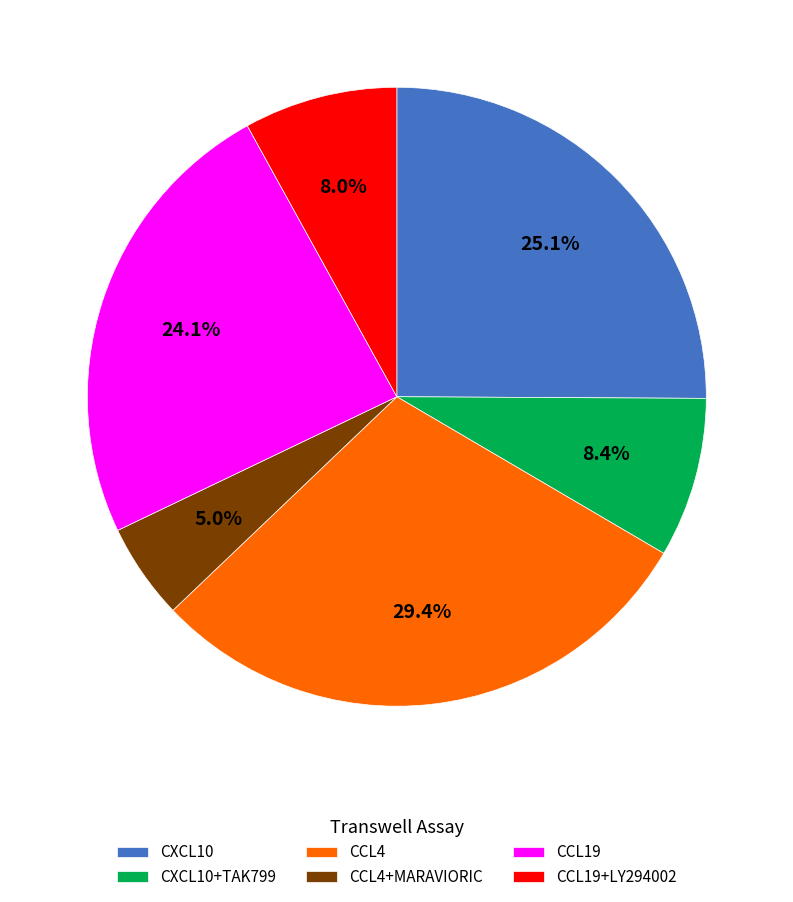

Does any single category account for the majority?

No